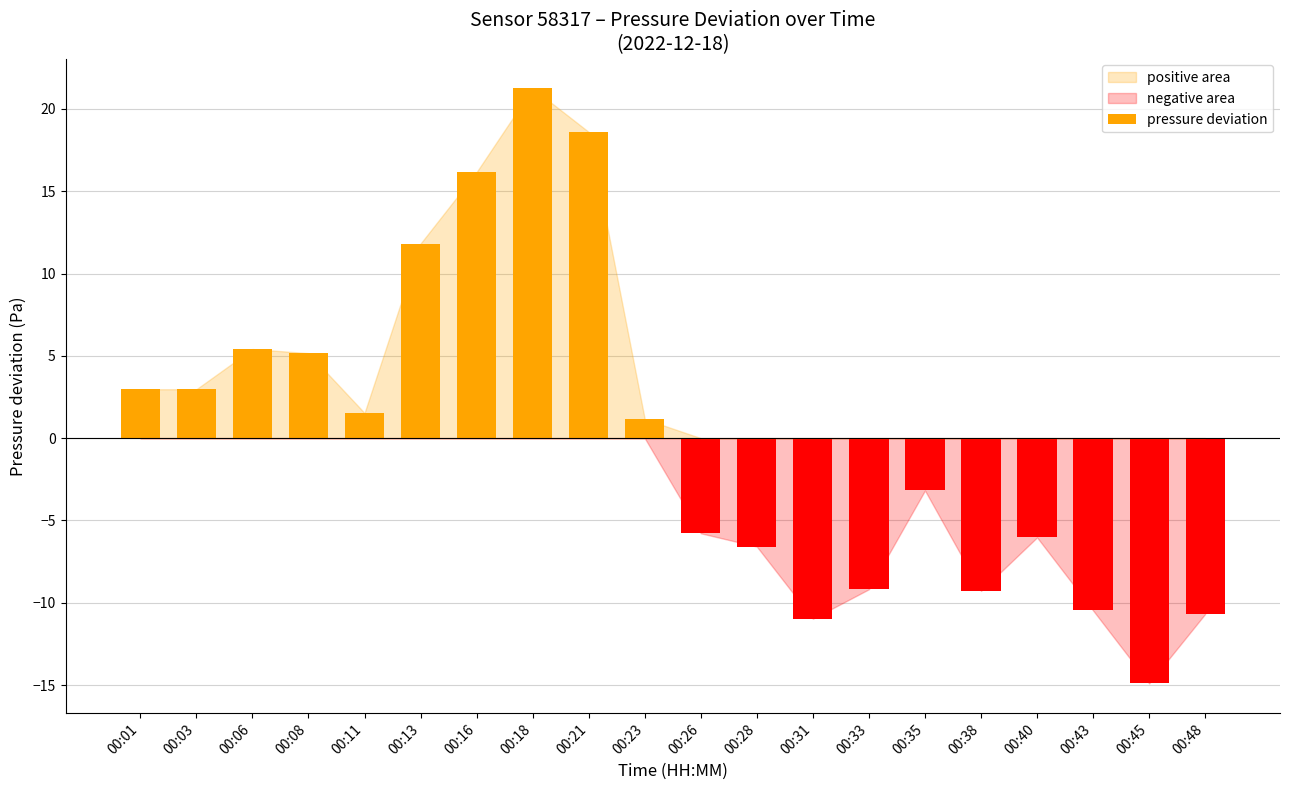

What is the difference between the maximum and minimum values?

36.1